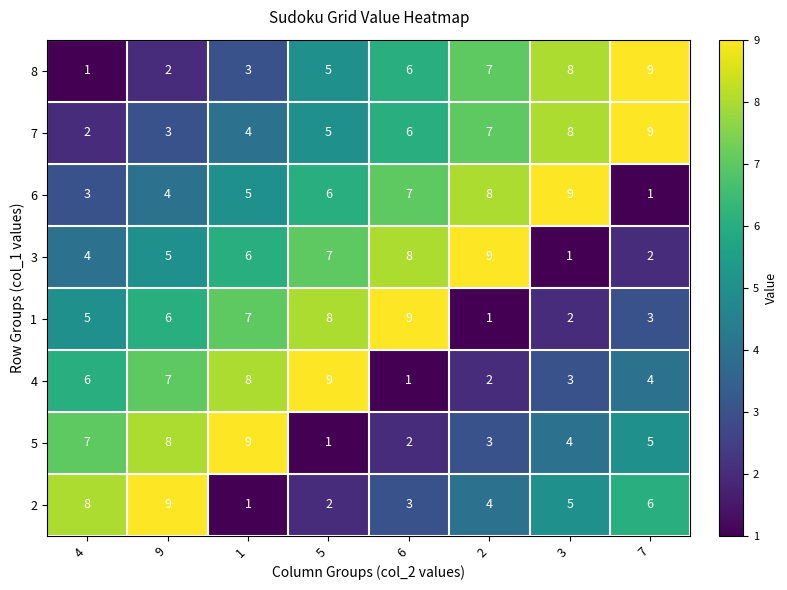

Count the number of categories in the chart.

8